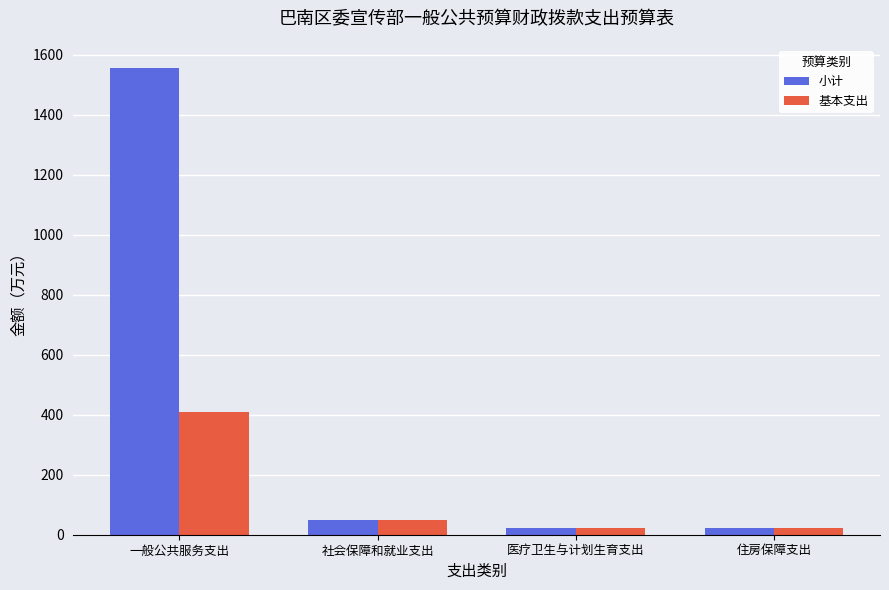

Which series changed the most between 一般公共服务支出 and 医疗卫生与计划生育支出?

小计